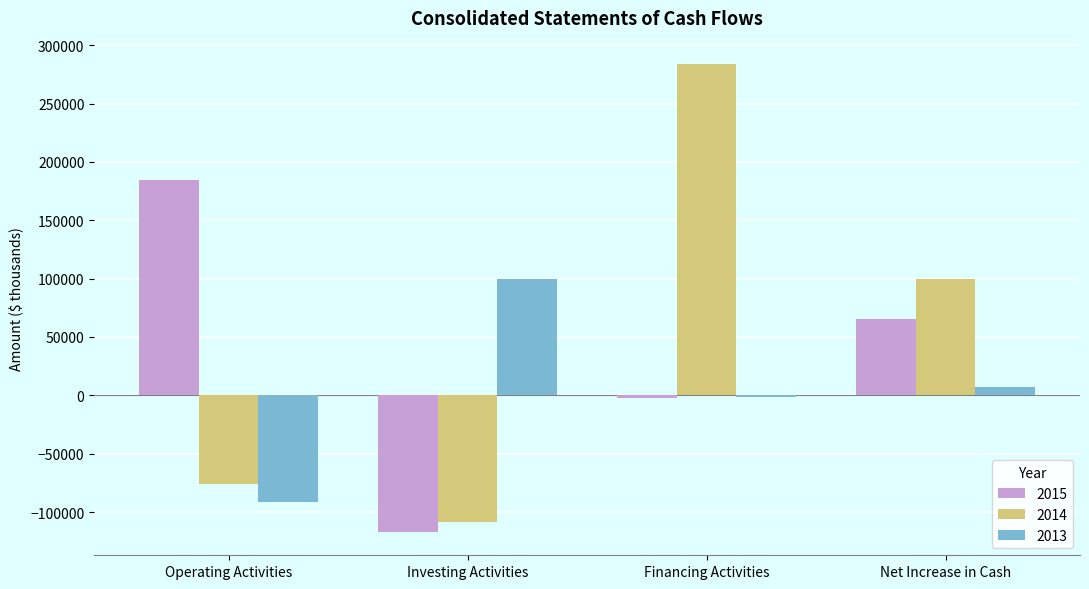

How many values in 2014 are below zero?

2